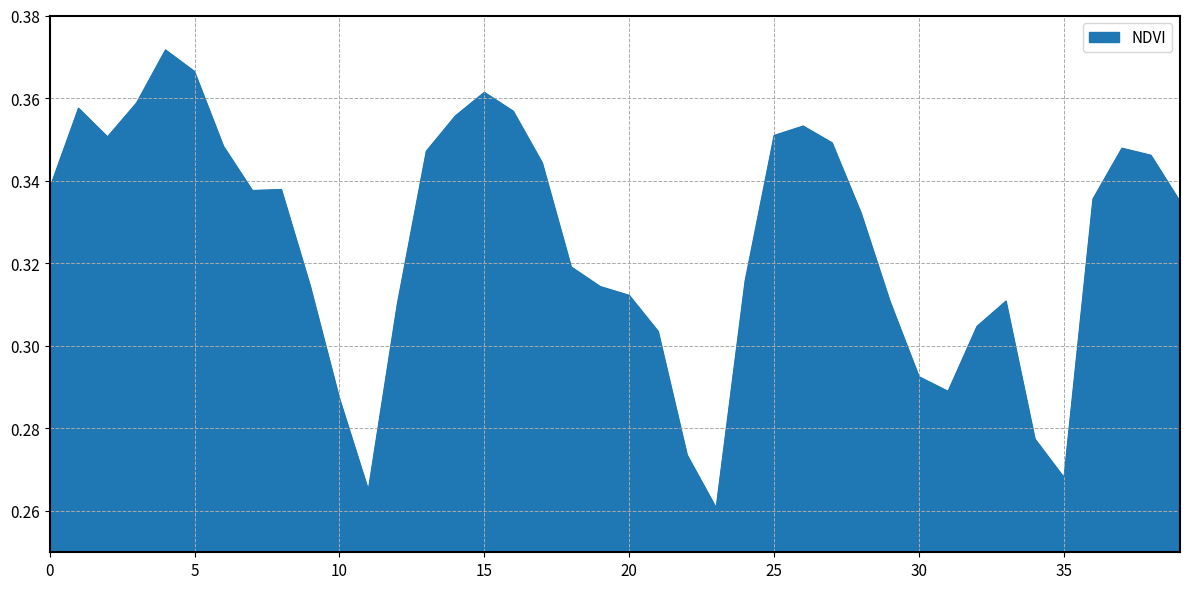

How many lines are shown in the chart?

1